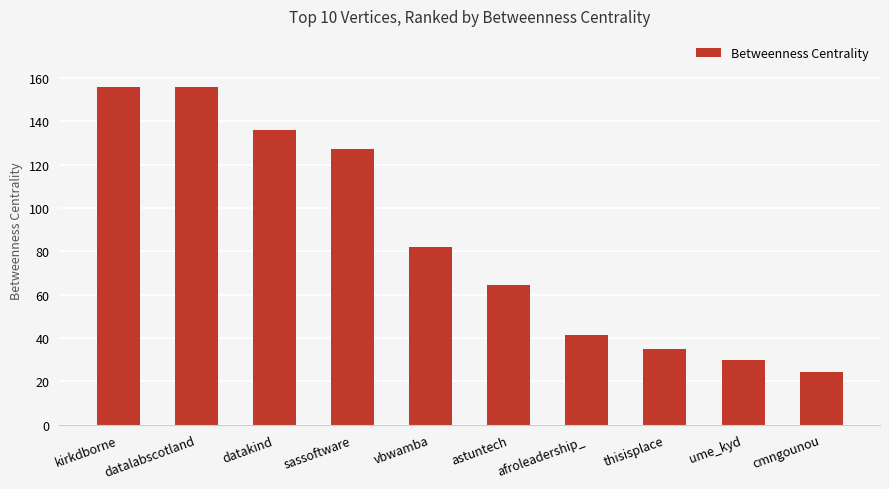

Is it true that the value at cmngounou is 35.3?

False